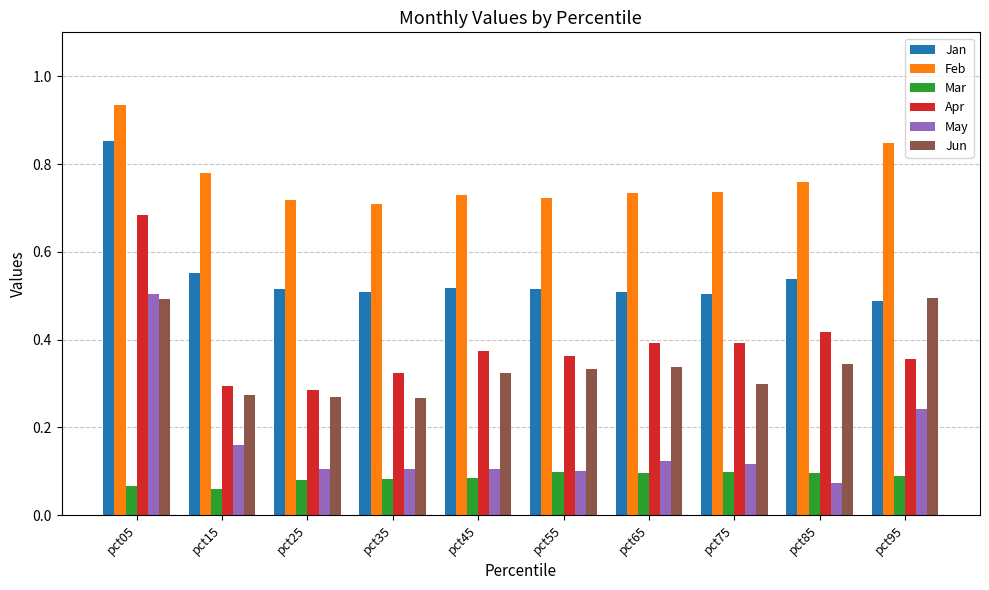

Count the Mar values in the range 0 to 1.

10